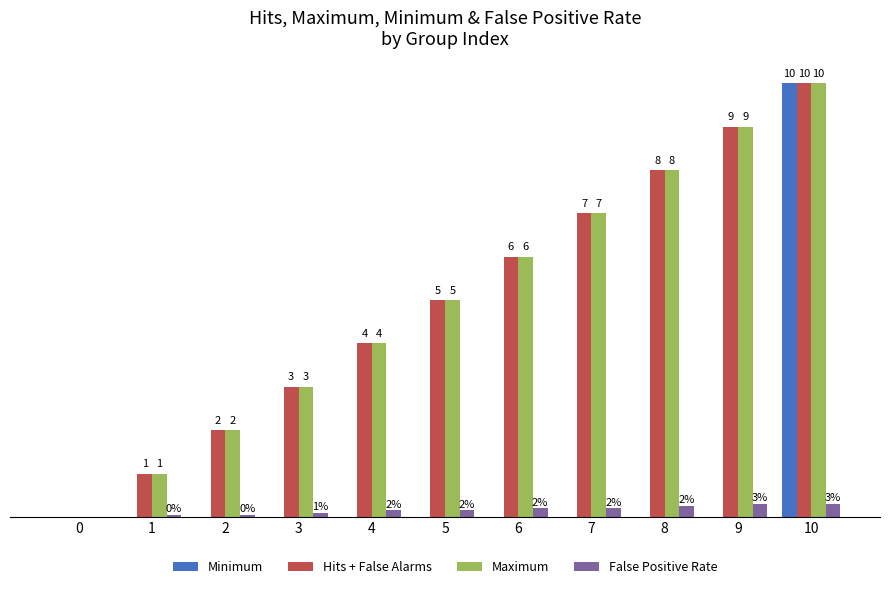

How many groups of bars are there?

11